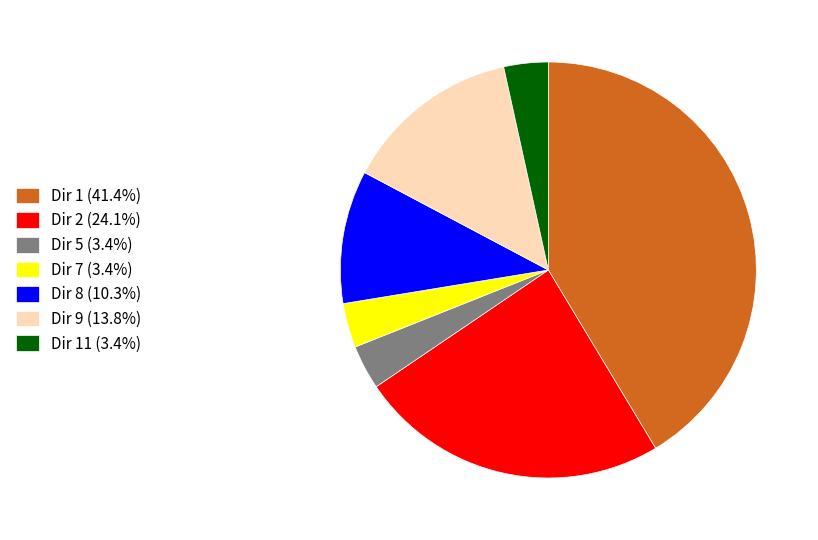

Is there a majority slice in this chart?

No